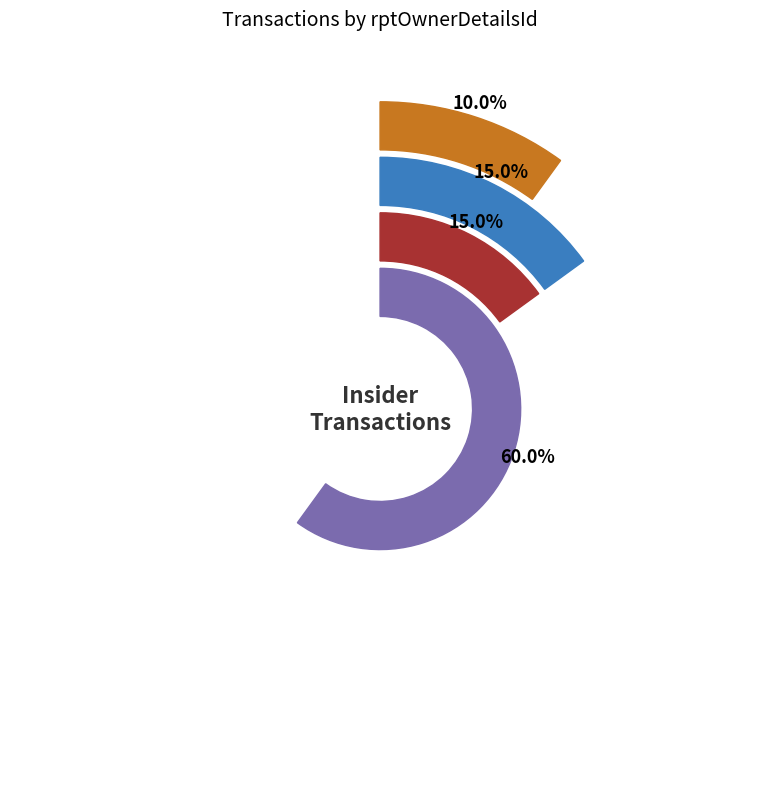

Combined, do 5 and 6 account for over 50%?

Yes